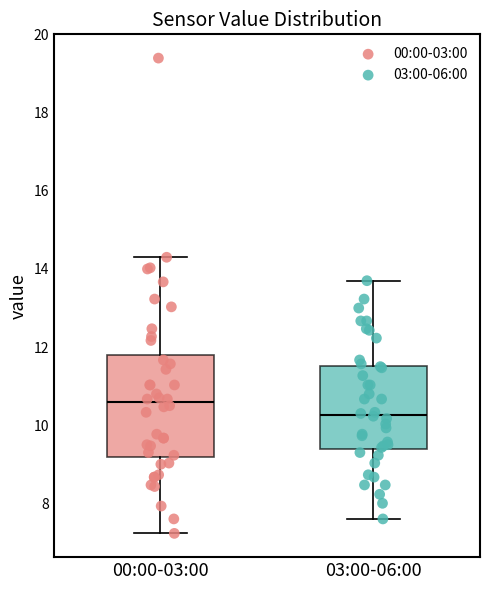

Which box has the highest median line?

00:00-03:00